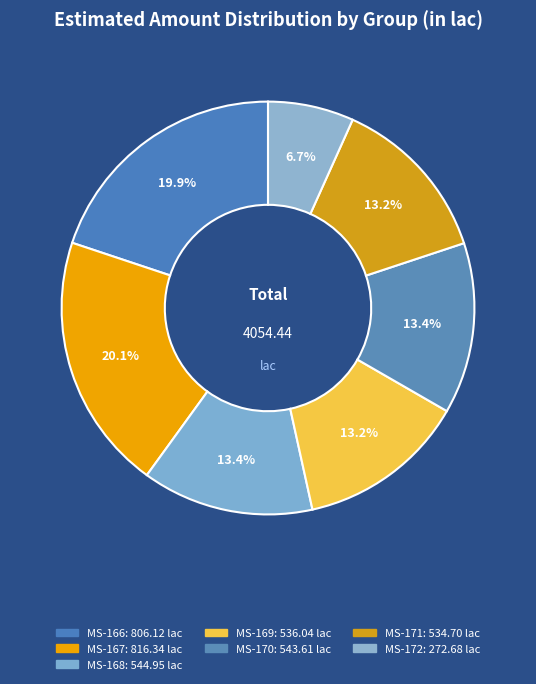

To the nearest percent, what is the combined percentage of MS-168 and MS-167?

34%